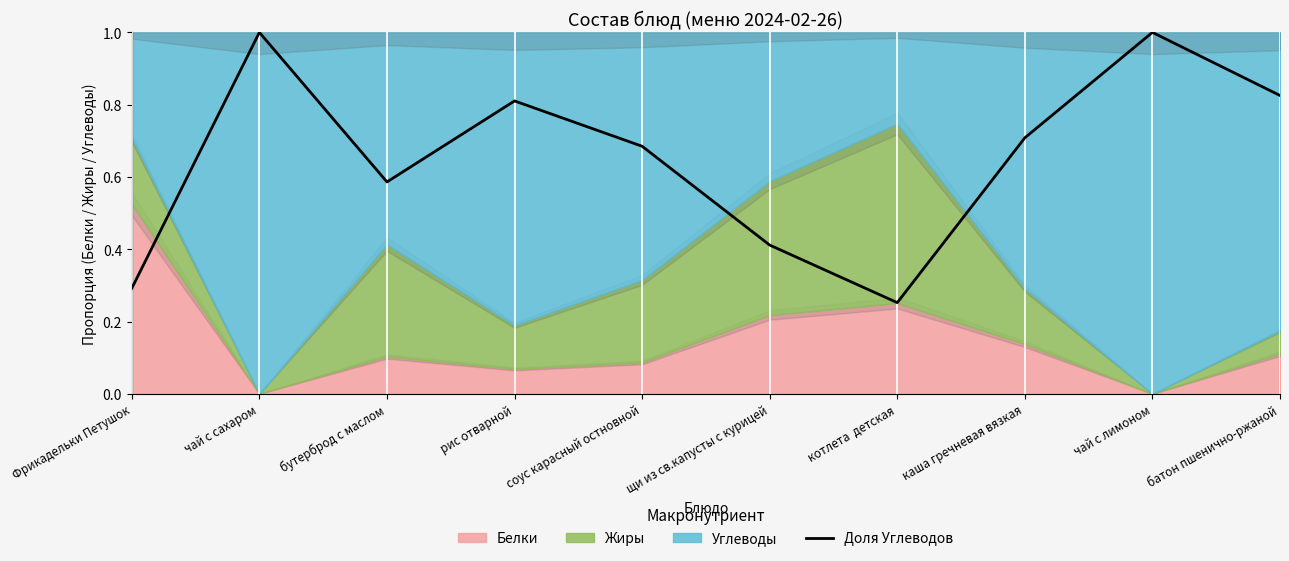

True or false: the data shows 1.6 at чай с лимоном.

False